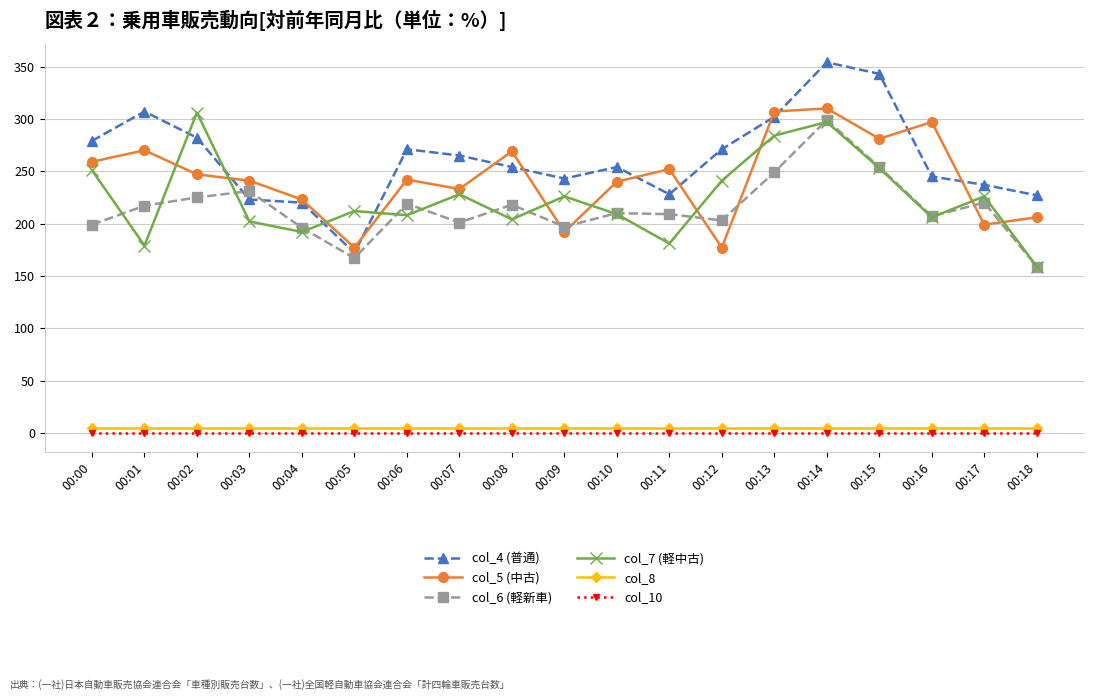

How many lines are shown in the chart?

6